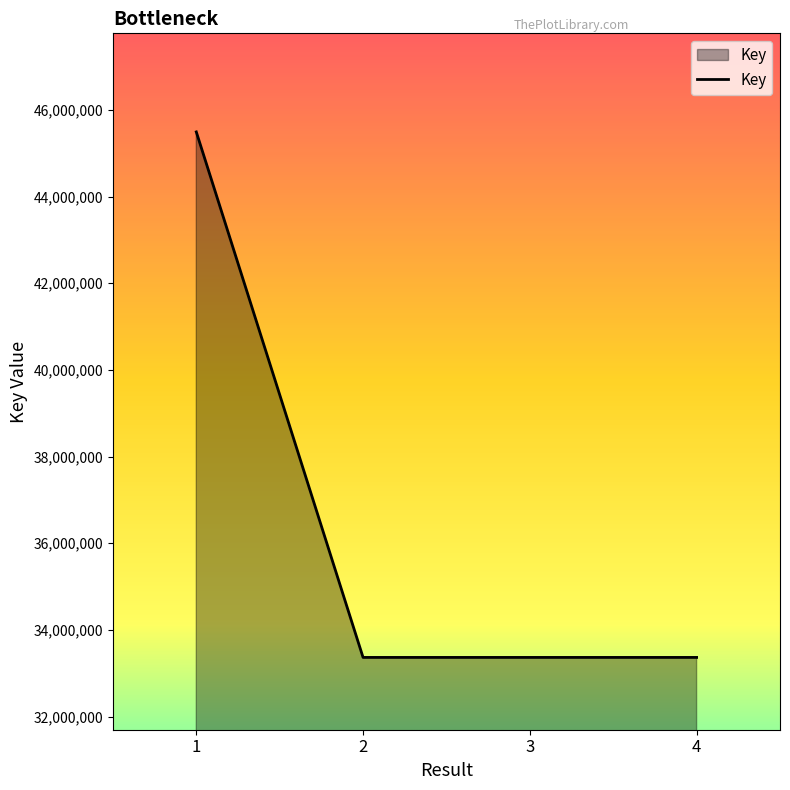

What is the greatest value displayed?

45491557